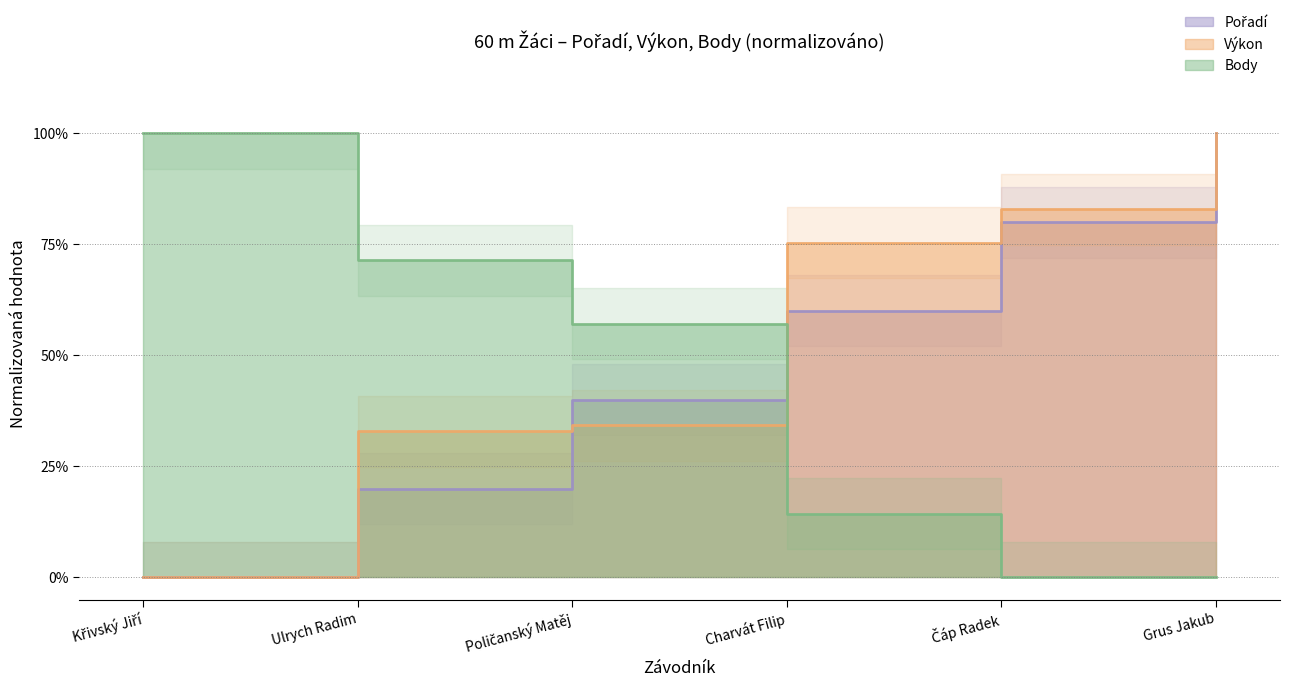

Which series ends up on top after the final intersection of Body and Výkon?

Výkon